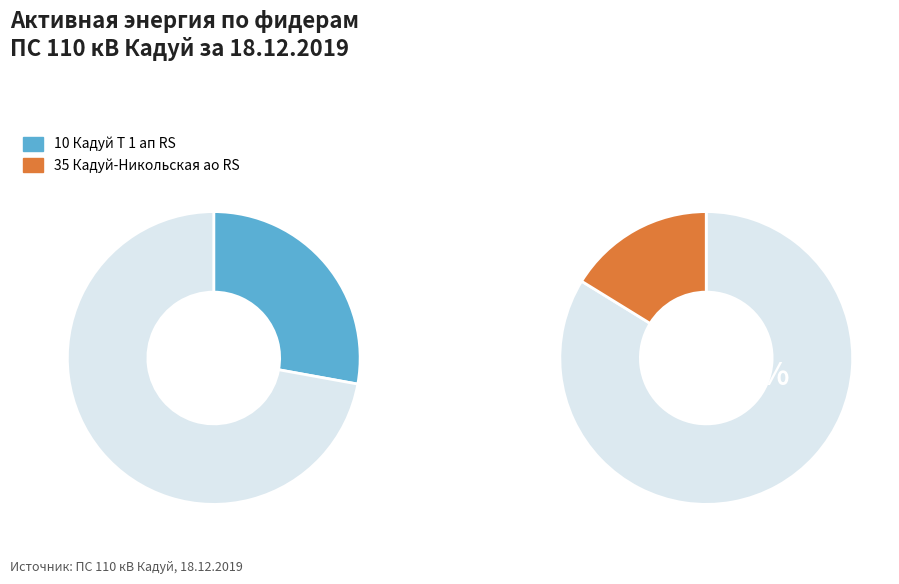

To the nearest percent, what percentage of the pie is 10 Кадуй Т 1 ап RS?

28%